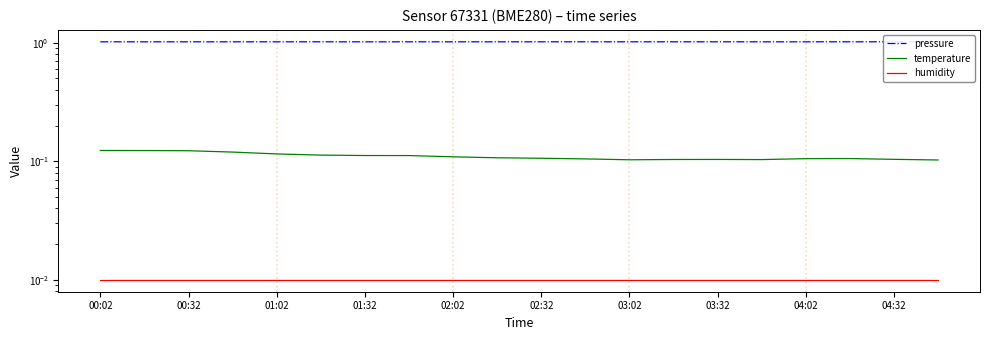

What are all the series names shown in the legend?

pressure, temperature, humidity